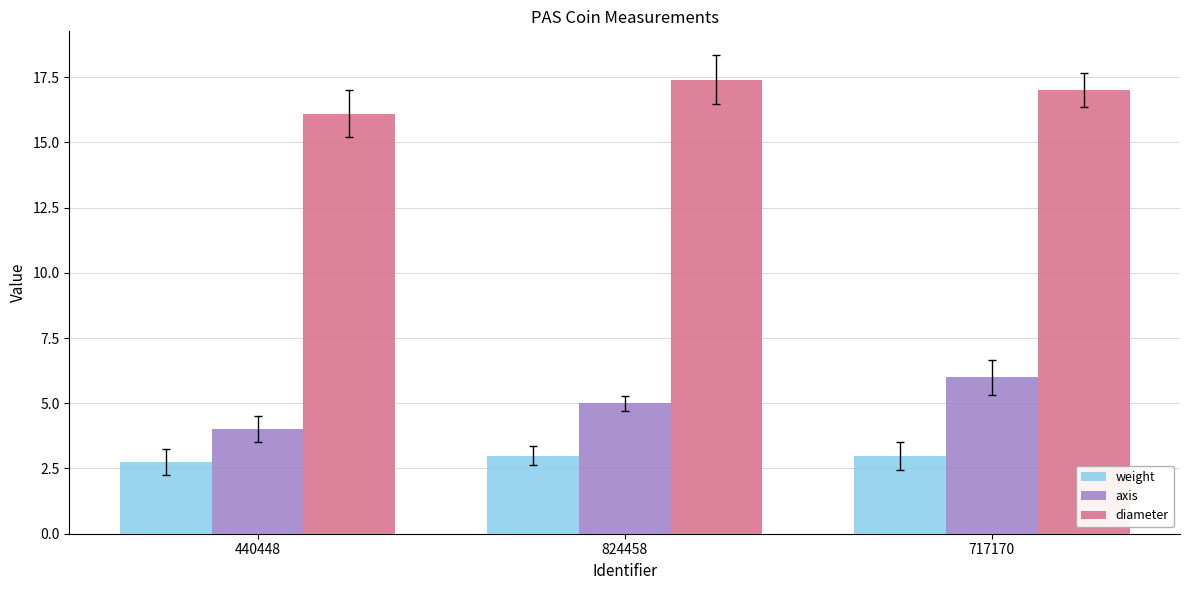

List the series in order of their peak value, lowest first.

weight, axis, diameter